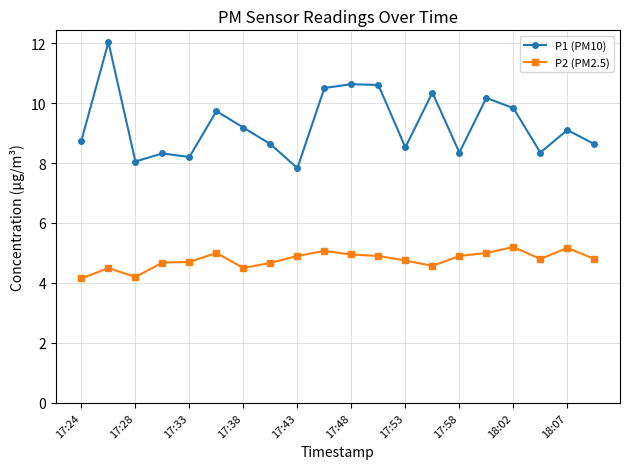

Which series has the largest total across all categories?

P1 (PM10)